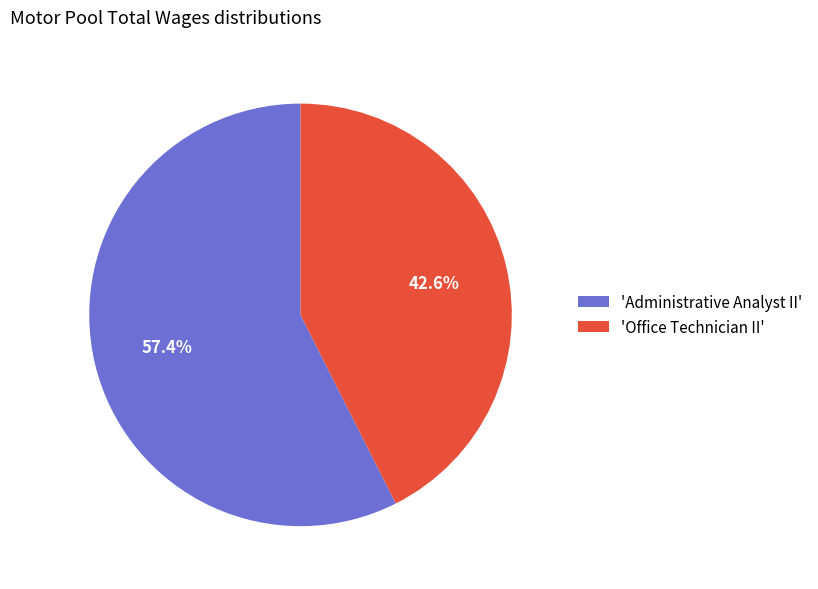

Do 'Office Technician II' and 'Administrative Analyst II' together represent more than half of the pie?

Yes